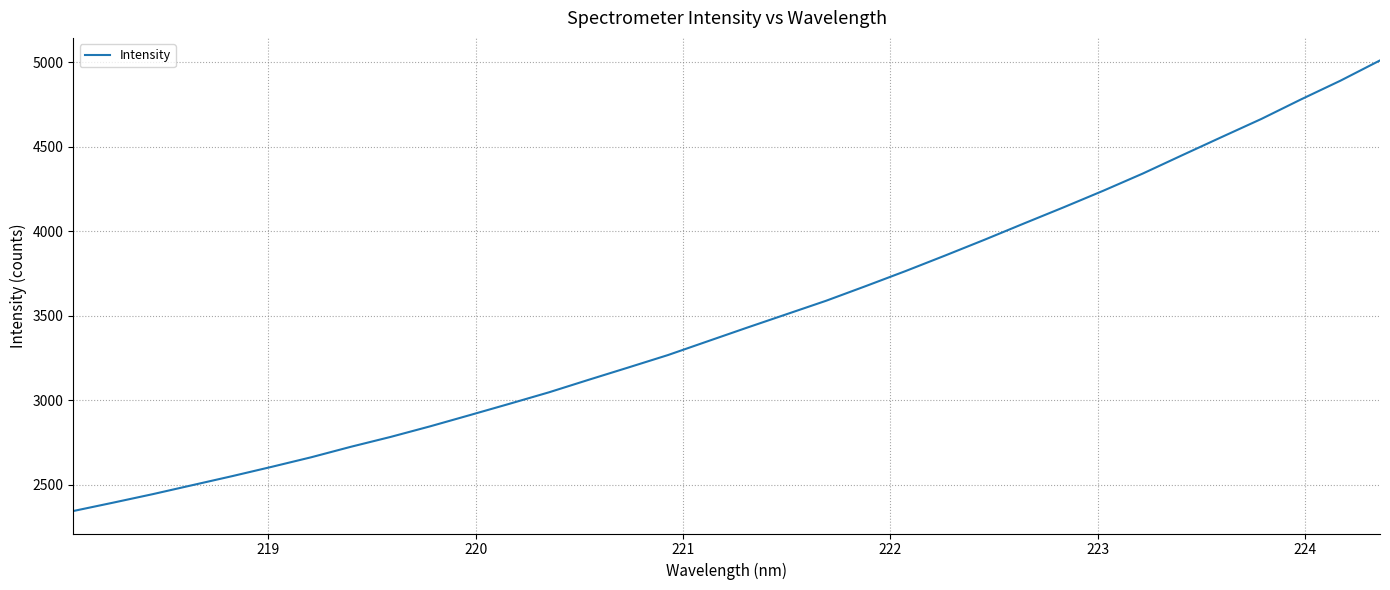

What is the sum of all values?

118622.6